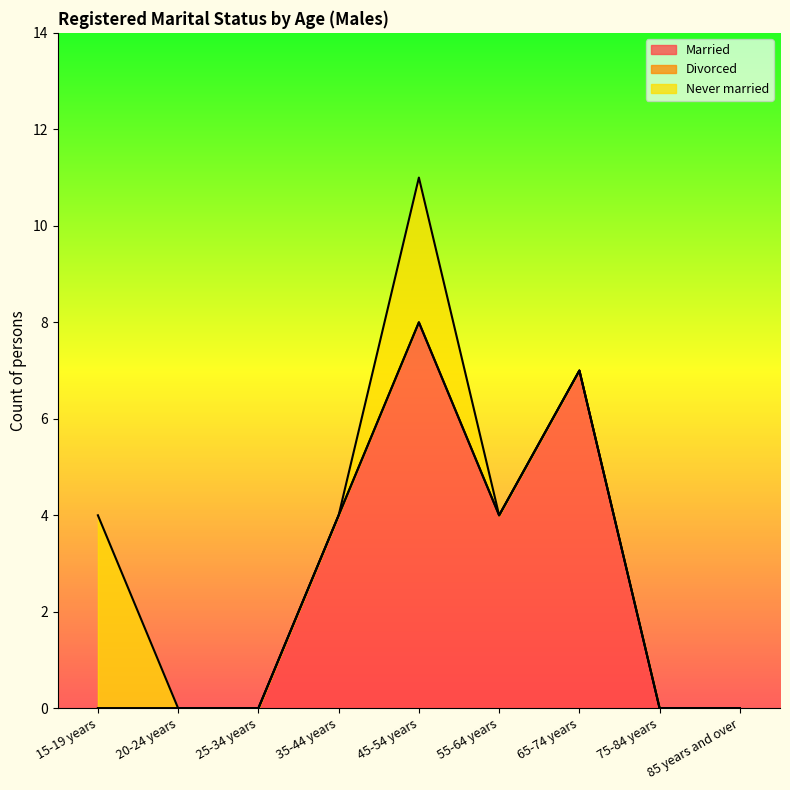

List the labels in order of Divorced value, smallest first.

15-19 years, 20-24 years, 25-34 years, 35-44 years, 45-54 years, 55-64 years, 65-74 years, 75-84 years, 85 years and over